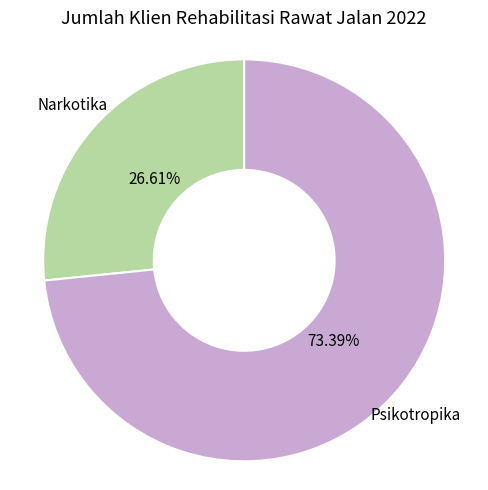

Does any single category account for the majority?

Yes